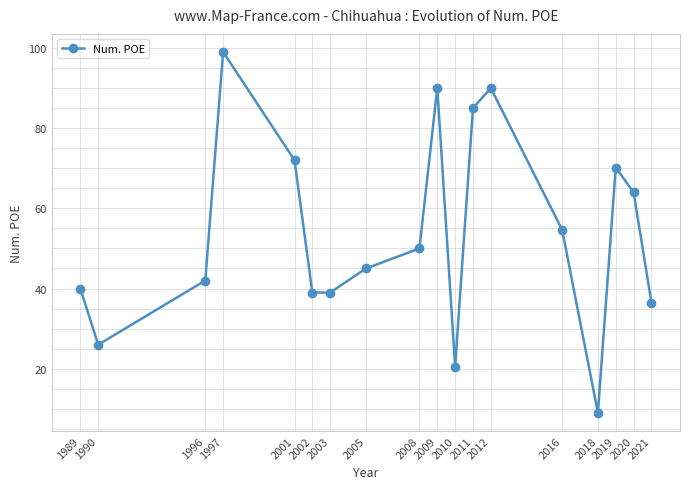

What is the value of the 13th point from the left?

90.0